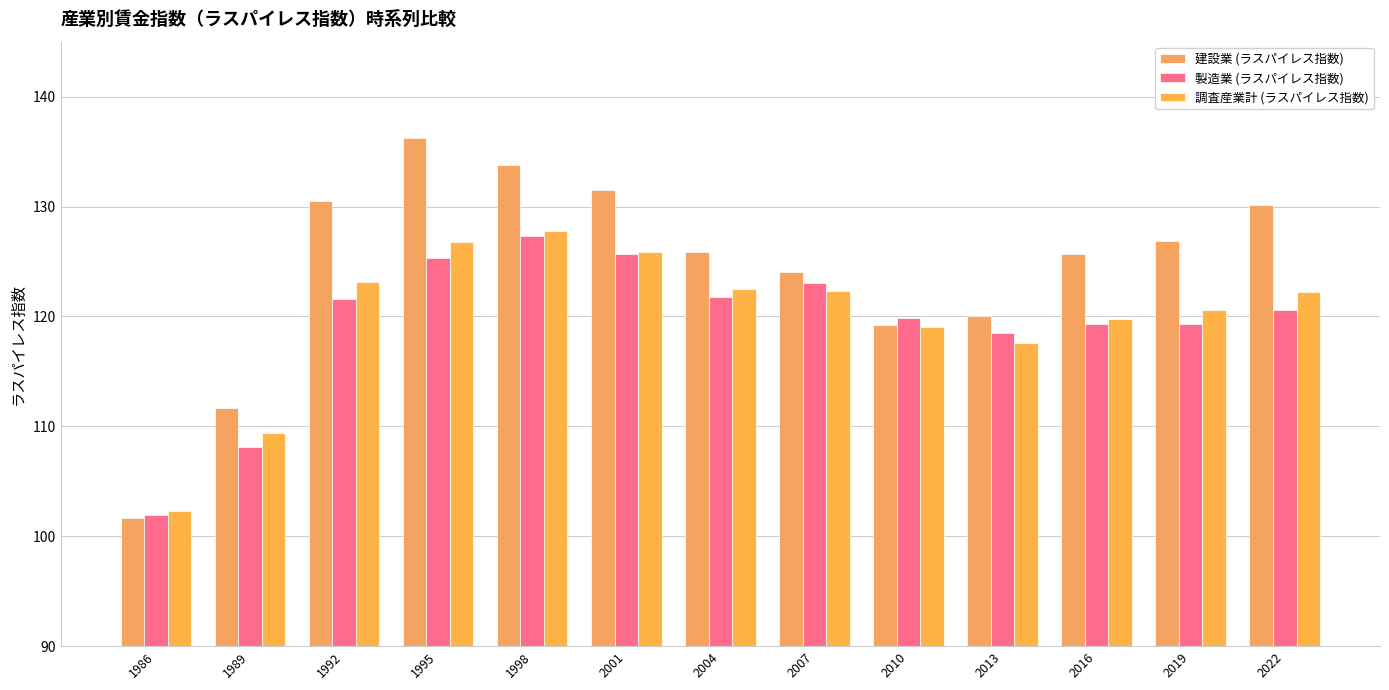

What is the highest value of the 調査産業計 (ラスパイレス指数) series?

127.8